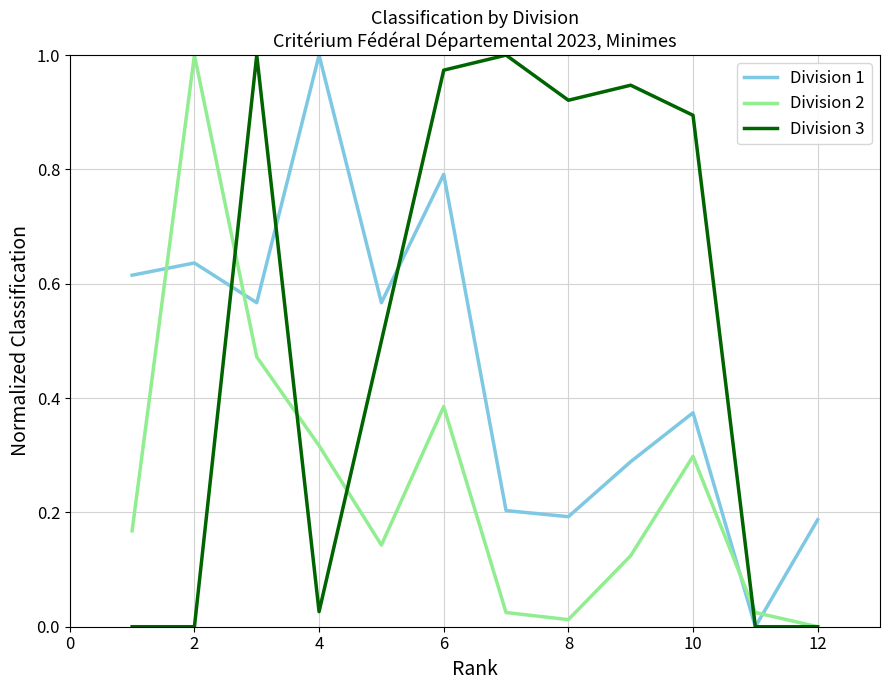

How many times do Division 2 and Division 1 cross each other?

4